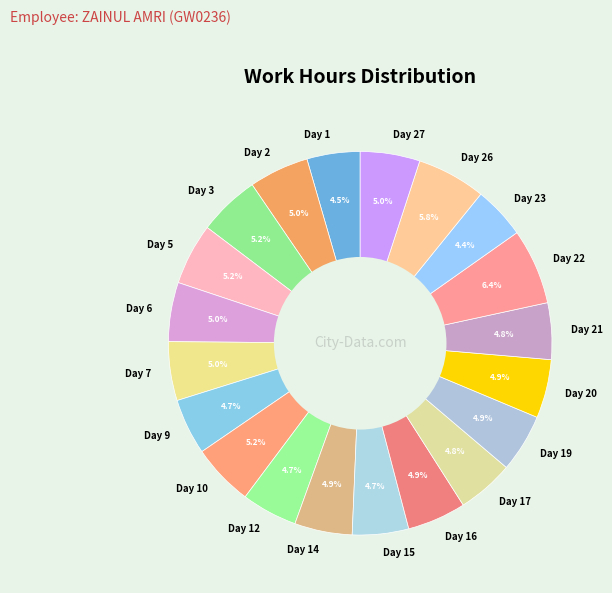

Which category has the biggest portion of the pie?

Day 22